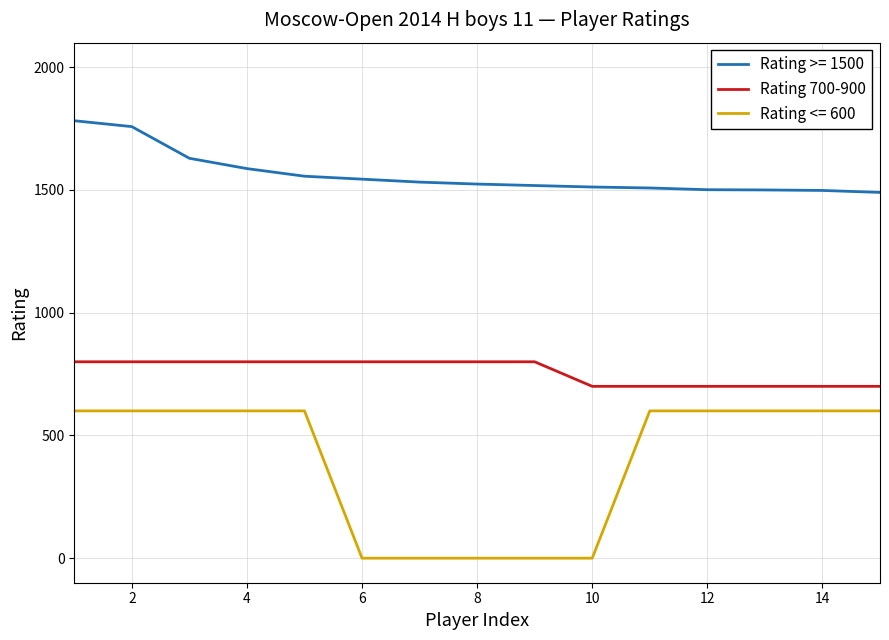

What is the maximum value shown in the chart?

1782